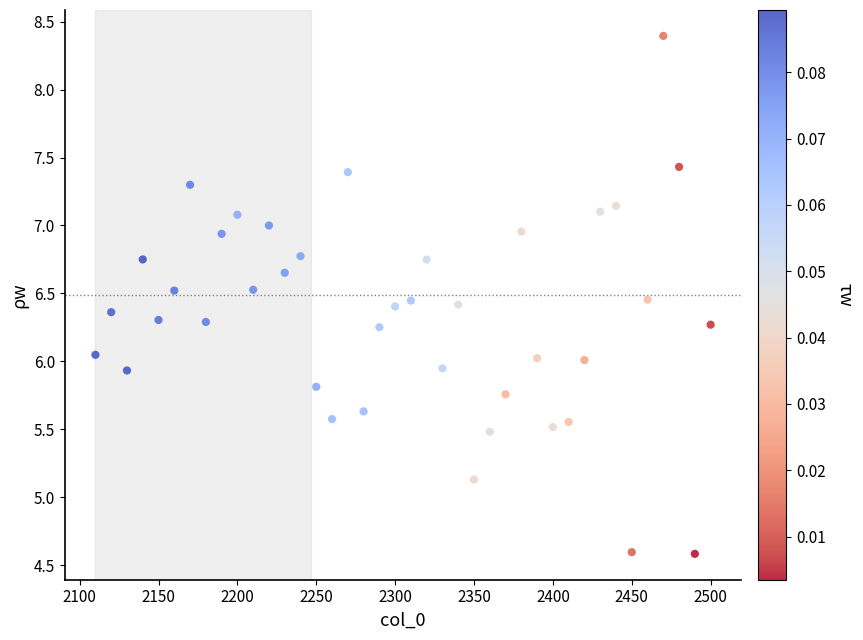

What is the range of Y values (max minus min)?

3.8